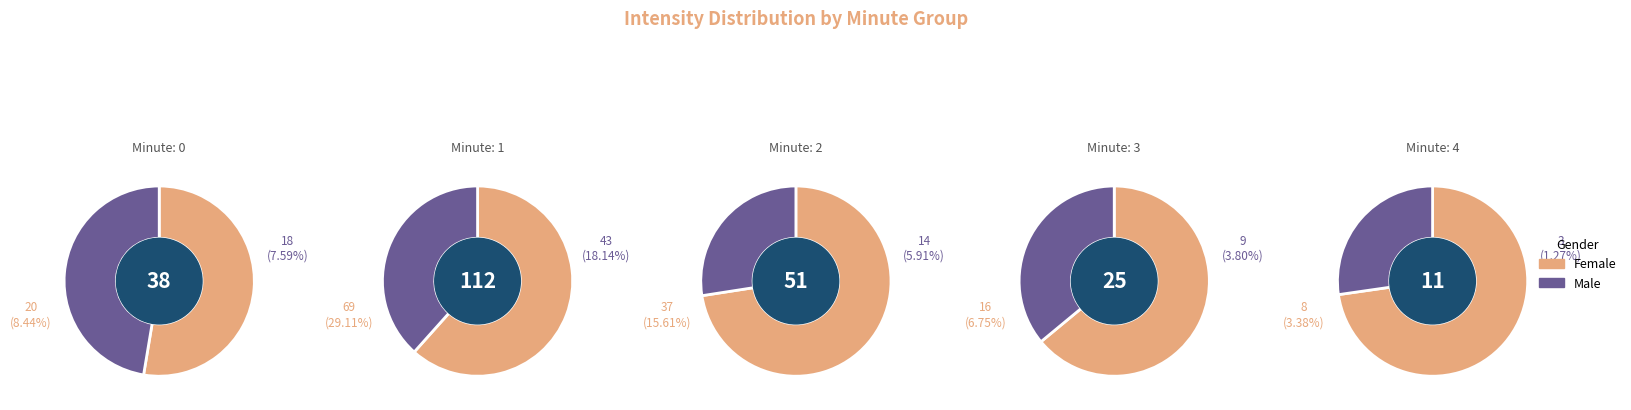

Which has a higher value, 4 or 2?

2